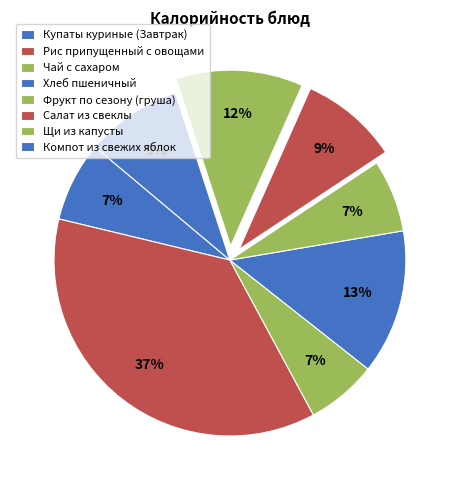

How many slices are in this pie chart?

8